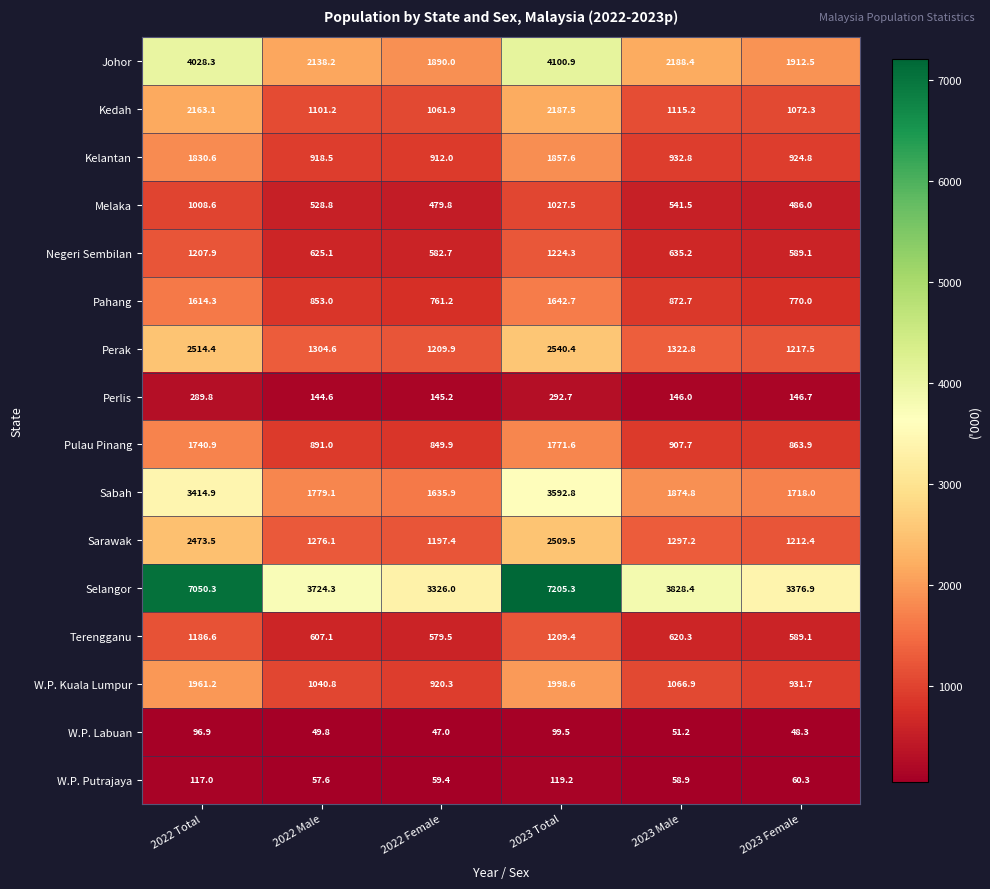

Which label corresponds to the smallest value in the chart?

2022 Female